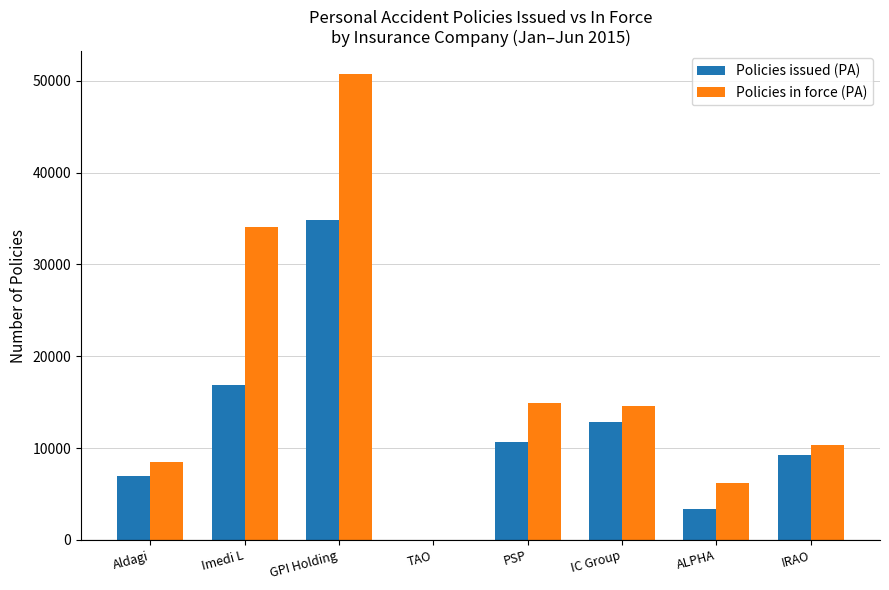

How many groups of bars are there?

8